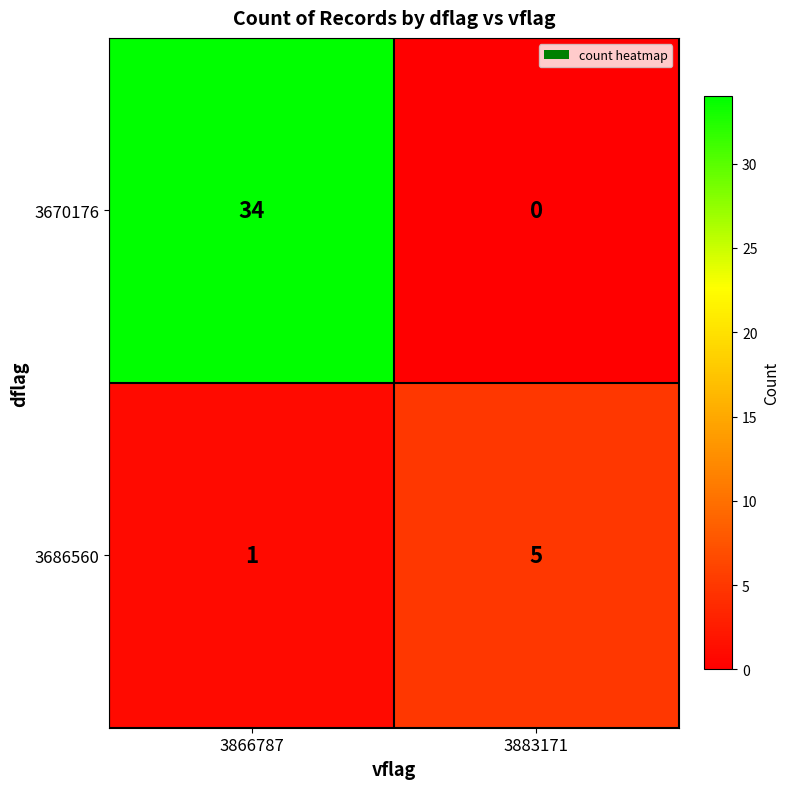

At 3883171, list the series in order from largest to smallest.

3686560, 3670176